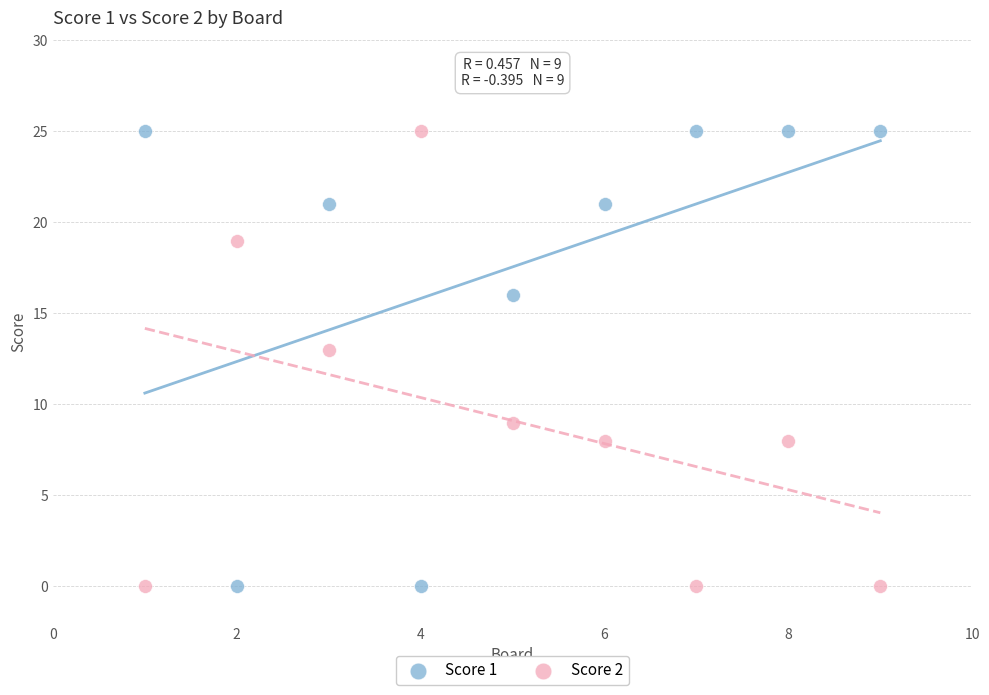

What are all the series names shown in the legend?

Score 1, Score 2